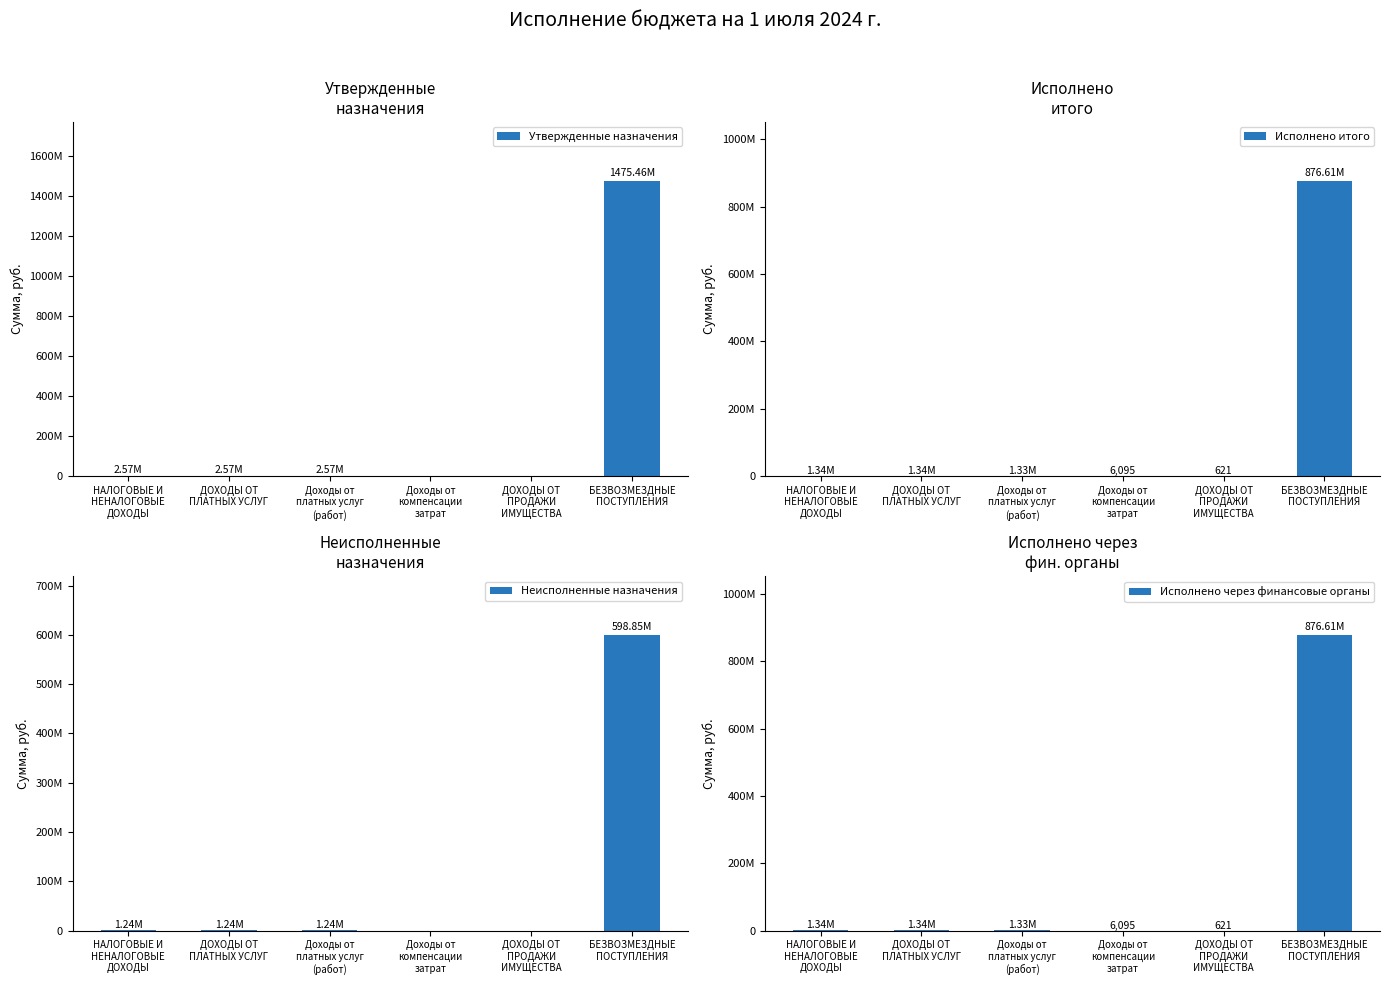

Which category has the highest value in the Исполнено итого series?

БЕЗВОЗМЕЗДНЫЕ
ПОСТУПЛЕНИЯ